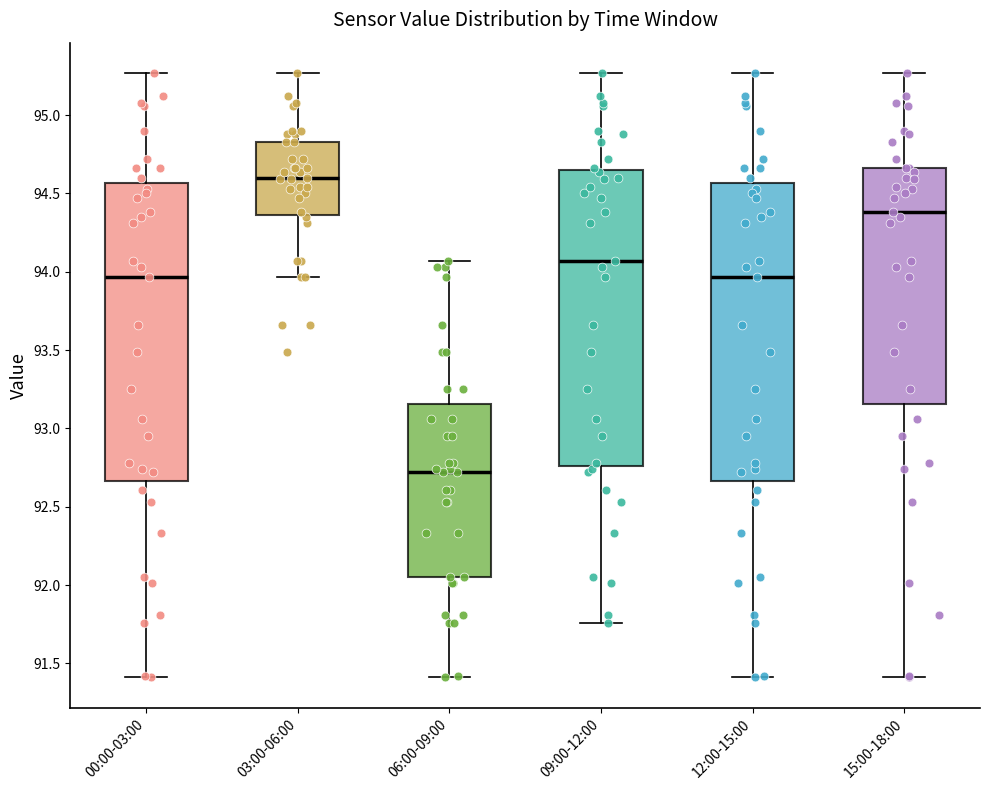

Where does the median line of the box for 00:00-03:00 sit on the y-axis? The values are not printed on the chart, so give them approximately, as read against the axis.

93.95